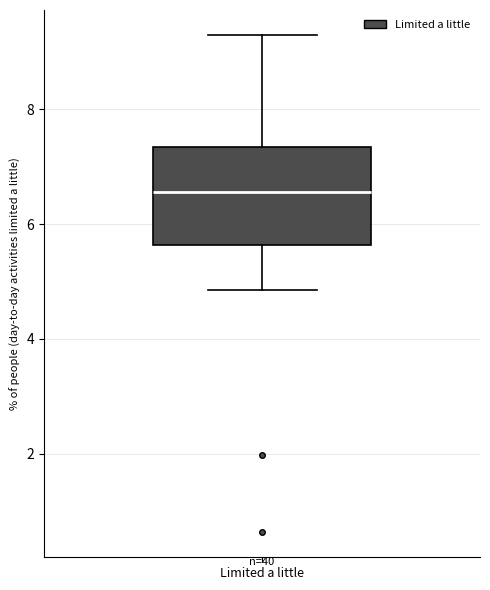

Transcribe this box plot: give where the median line is, the range the box spans, and where the two whiskers end, as read against the y-axis. The values are not printed on the chart, so give them approximately, as read against the axis.

median 6.6, box 5.6 to 7.4, whiskers 4.8 to 9.2